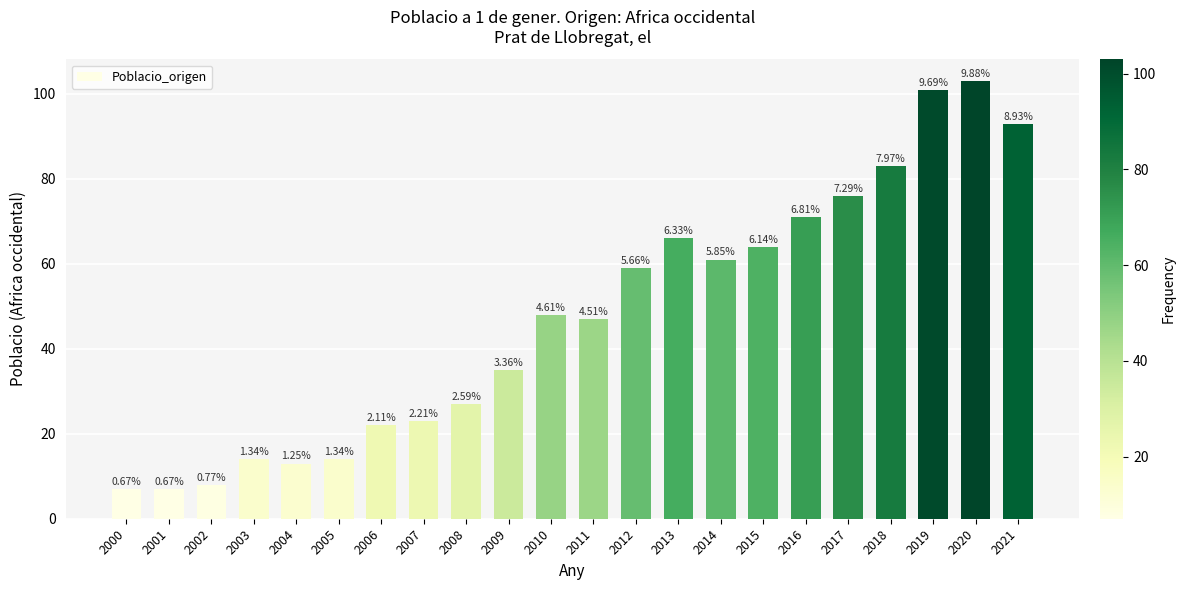

What is the maximum value shown in the chart?

103